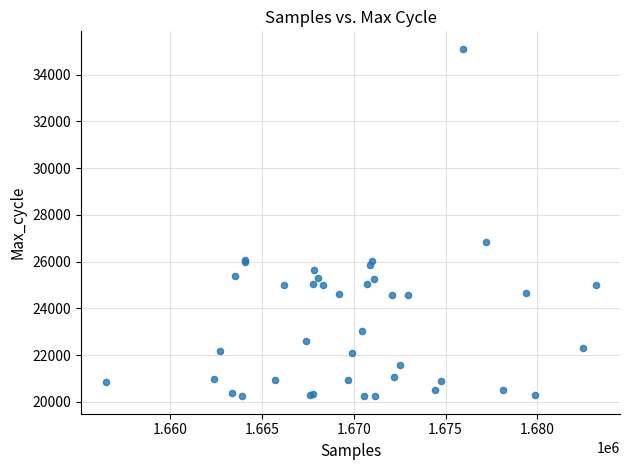

What Y value in the scatter plot is closest to 27671?

26851